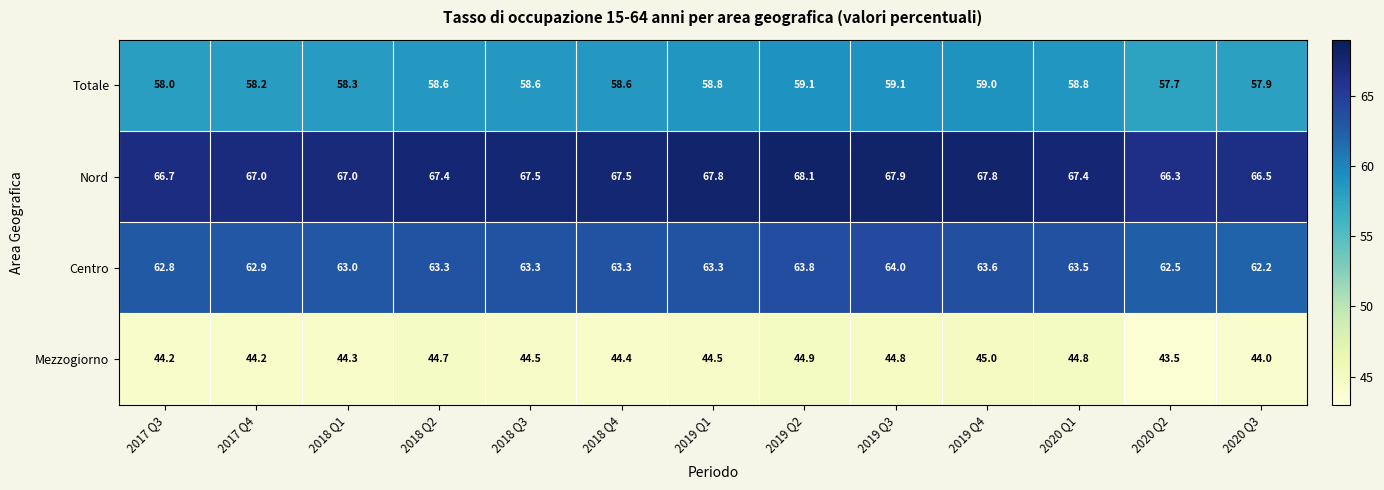

Which series has the largest total across all categories?

Nord